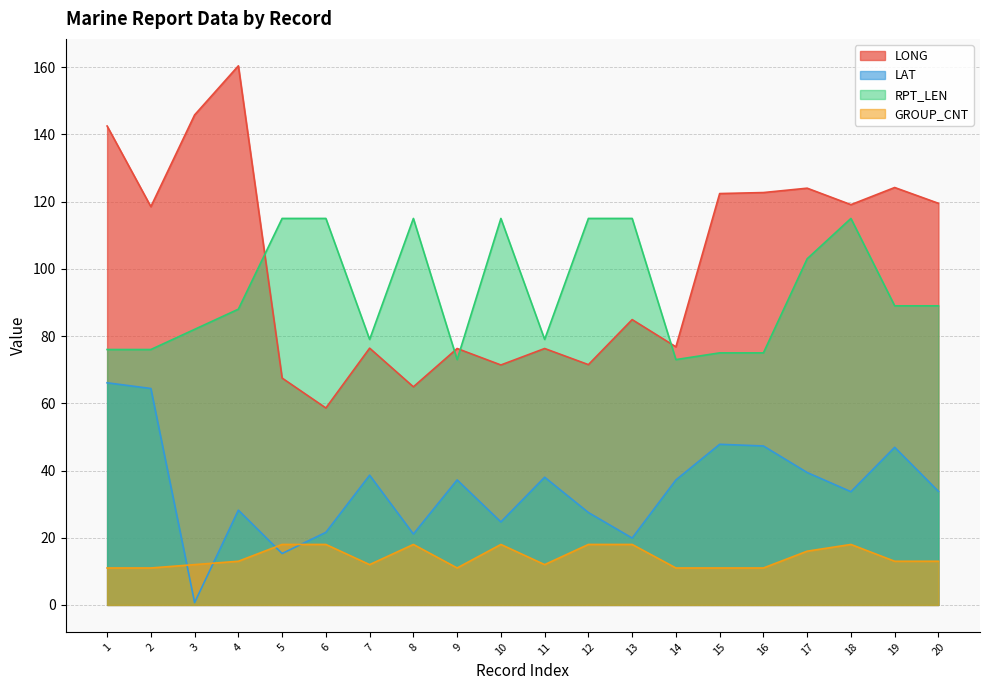

Reading left to right, what are all the values shown in this chart?

LONG: 1=142.5	2=118.5	3=145.8	4=160.4	5=67.5	6=58.6	7=76.4	8=64.9	9=76.3	10=71.4	11=76.3	12=71.5	13=84.9	14=76.8	15=122.4	16=122.7	17=124.0	18=119.1	19=124.2	20=119.5
LAT: 1=66.1	2=64.4	3=0.7	4=28.2	5=15.3	6=21.6	7=38.6	8=21.1	9=37.2	10=24.7	11=38.0	12=27.5	13=19.9	14=37.2	15=47.8	16=47.3	17=39.4	18=33.7	19=46.9	20=33.8
RPT_LEN: 1=76.0	2=76.0	3=82.0	4=88.0	5=115.0	6=115.0	7=79.0	8=115.0	9=73.0	10=115.0	11=79.0	12=115.0	13=115.0	14=73.0	15=75.0	16=75.0	17=103.0	18=115.0	19=89.0	20=89.0
GROUP_CNT: 1=11.0	2=11.0	3=12.0	4=13.0	5=18.0	6=18.0	7=12.0	8=18.0	9=11.0	10=18.0	11=12.0	12=18.0	13=18.0	14=11.0	15=11.0	16=11.0	17=16.0	18=18.0	19=13.0	20=13.0